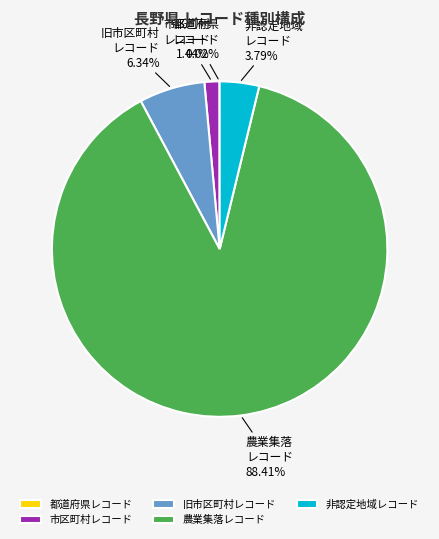

Between 農業集落レコード and 市区町村レコード, which is larger?

農業集落レコード